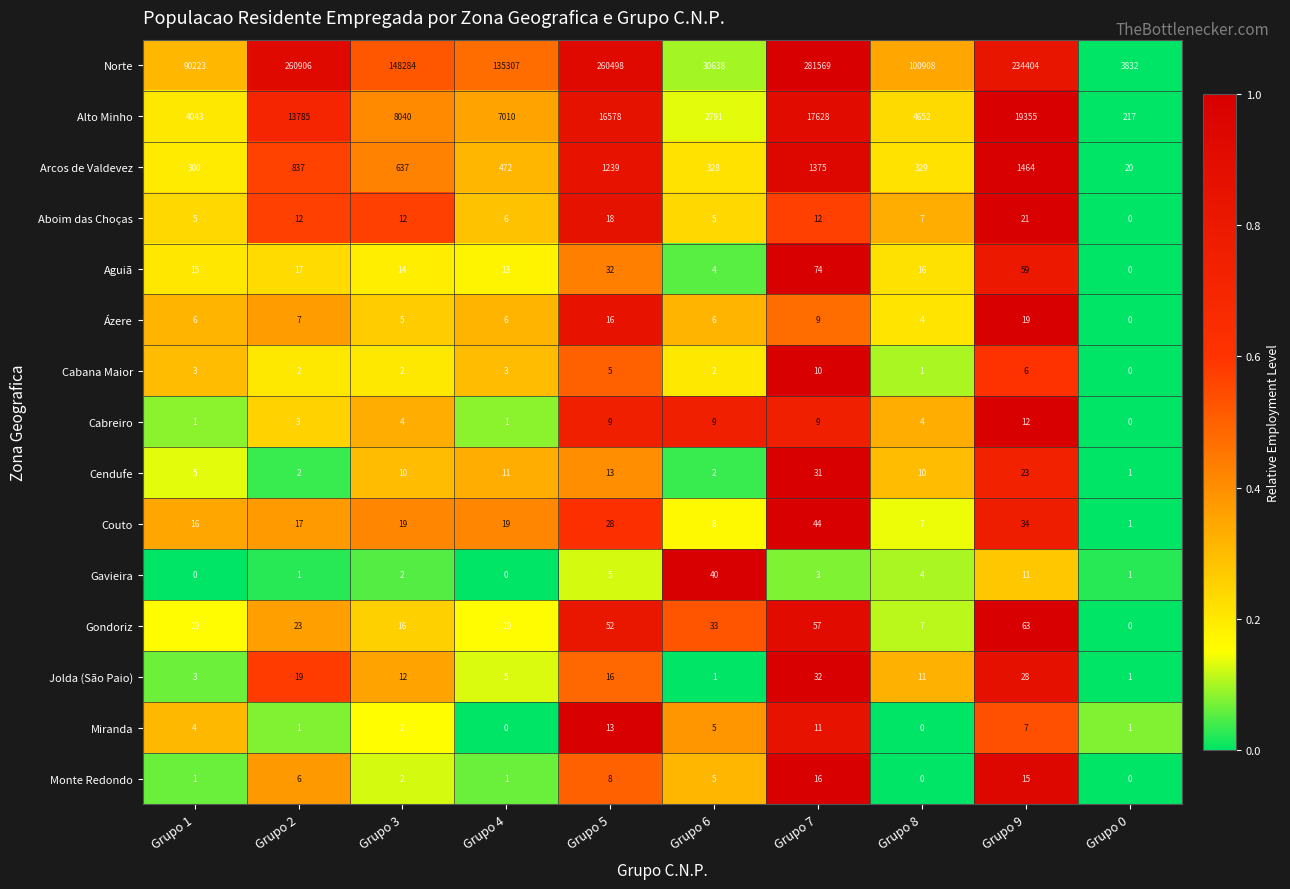

What is the total value across all series at Grupo 3?

157061